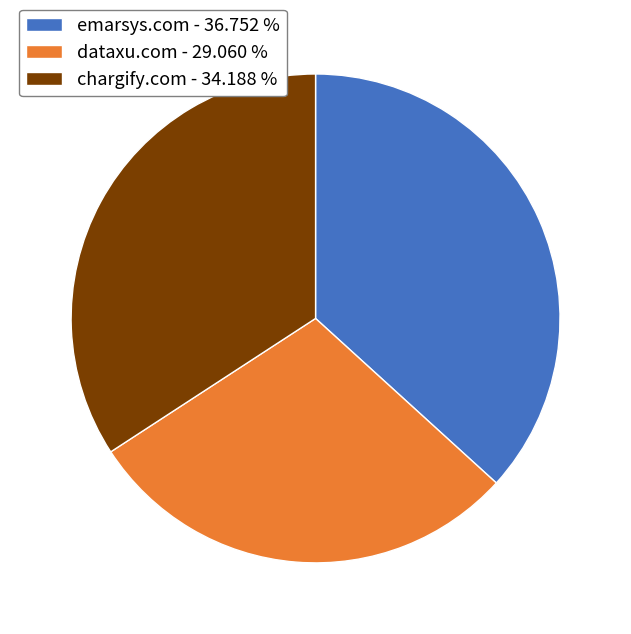

What is the largest slice in the pie chart?

emarsys.com